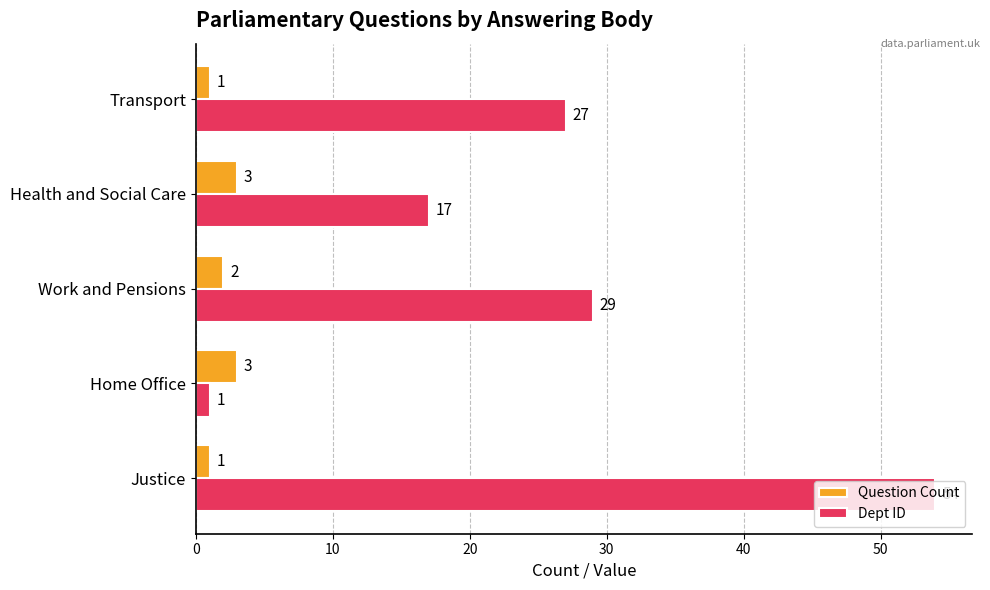

Where is Dept ID nearest to the value 27?

Transport